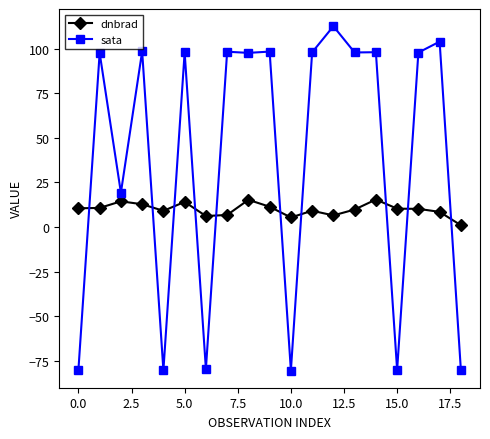

How many lines are shown in the chart?

2